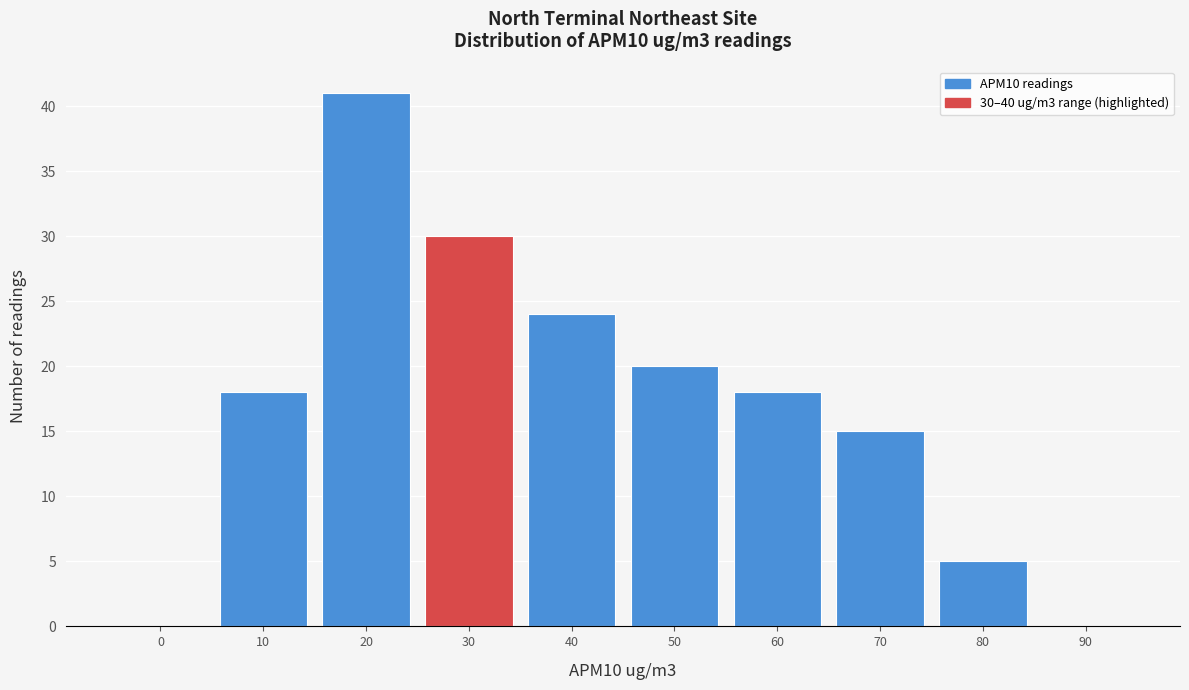

Reading right to left, what are all the values shown in this chart?

90=0	80=5	70=15	60=18	50=20	40=24	30=30	20=41	10=18	0=0